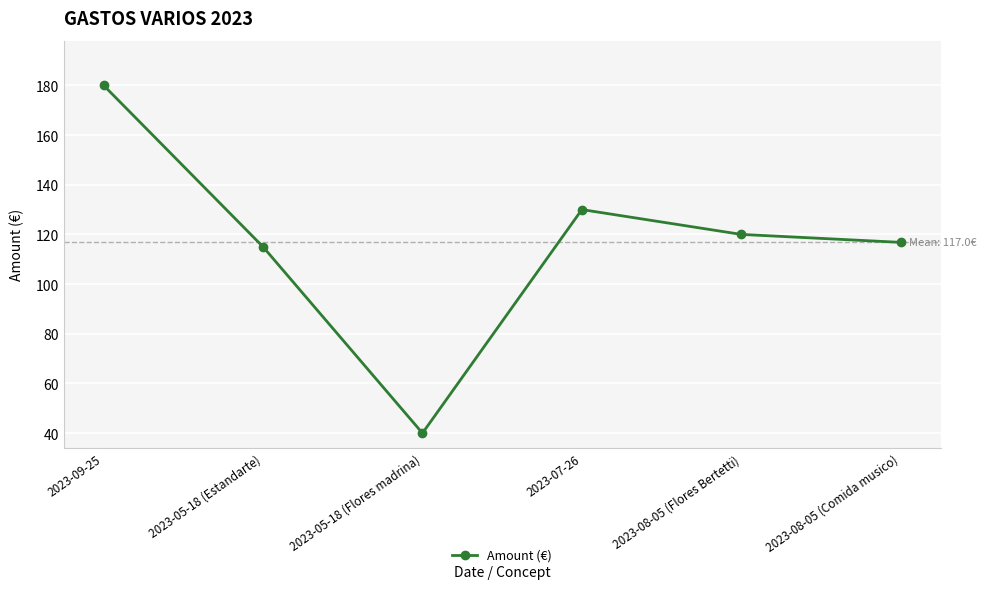

What is the sum of the values at 2023-08-05 (Comida musico) and 2023-08-05 (Flores Bertetti)?

236.8